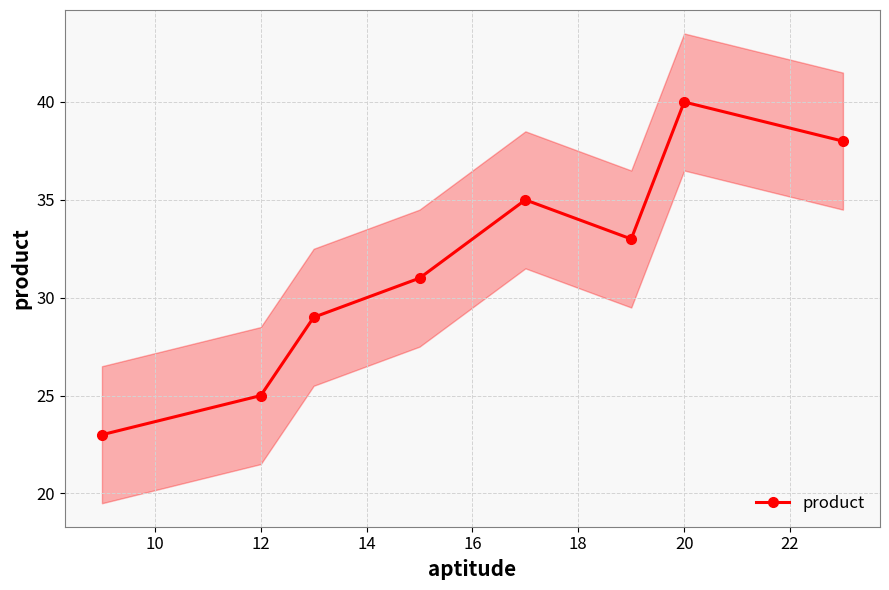

At which label does product reach its peak?

20